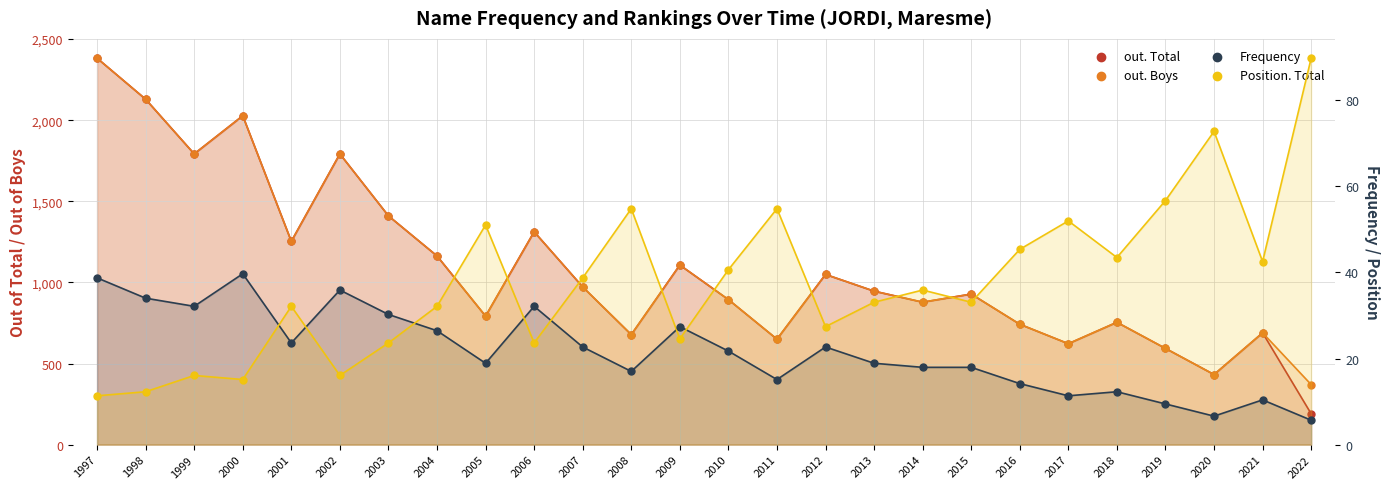

Which series reaches the maximum Y coordinate?

out. Total